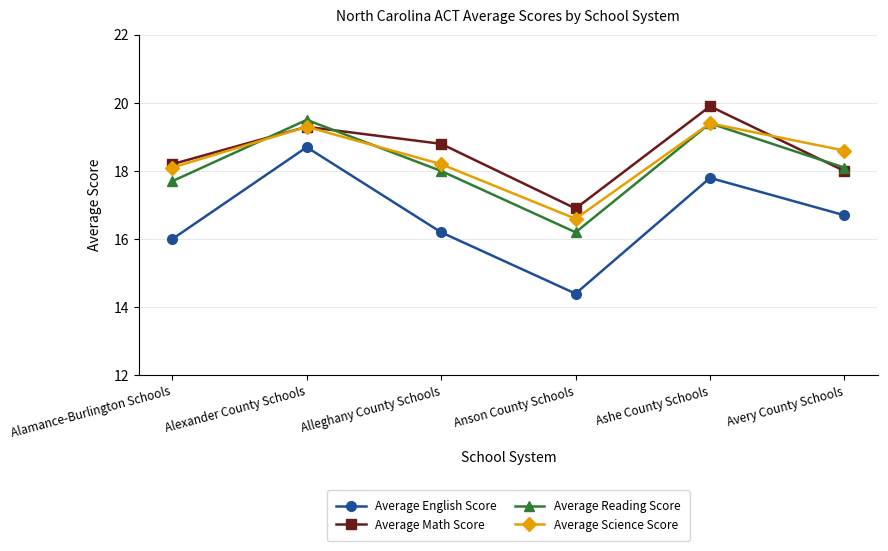

What is the total value across all series at Alamance-Burlington Schools?

70.0